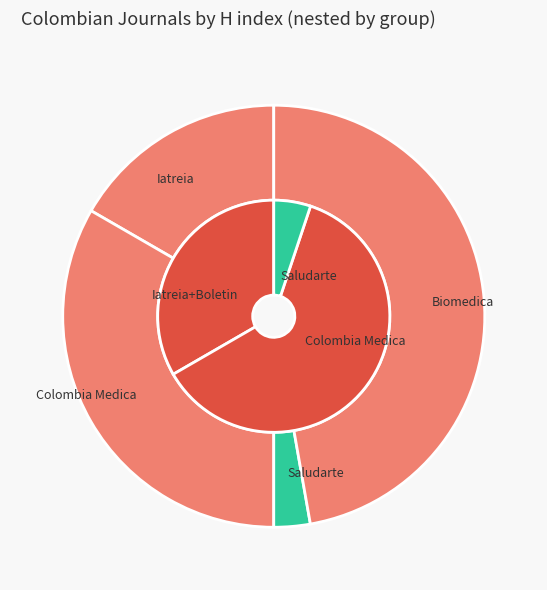

The Fronteras slice represents 10% of the pie. True or false?

False